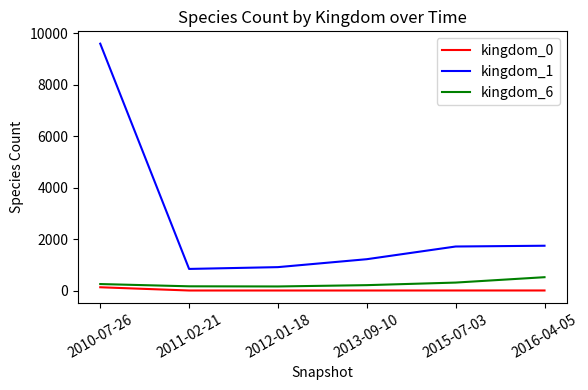

True or false: kingdom_1 and kingdom_6 intersect in this chart.

False